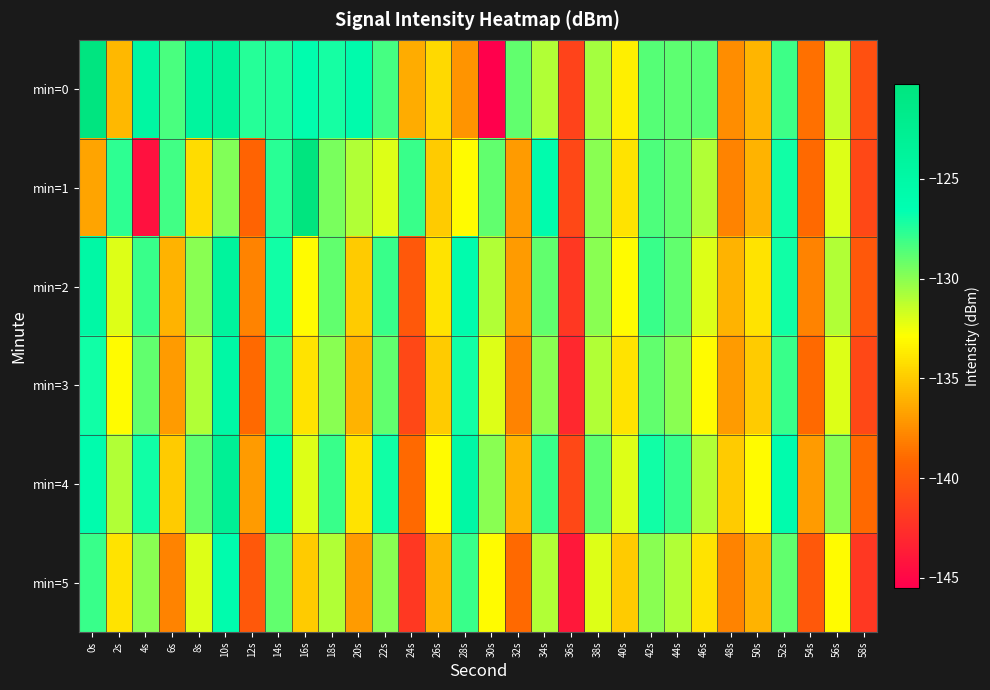

Rank the series by their maximum value, from highest to lowest.

min=1, min=0, min=4, min=2, min=3, min=5